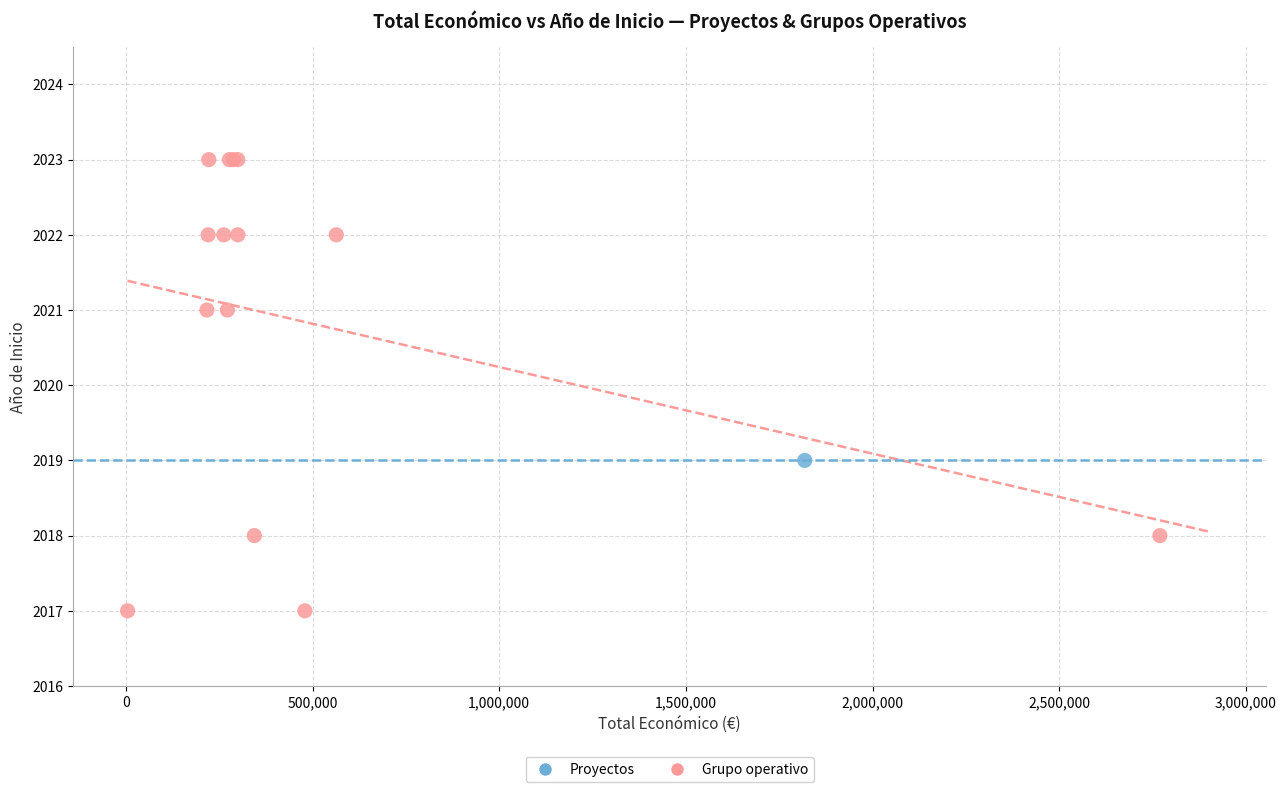

What are all the series names shown in the legend?

Proyectos, Grupo operativo